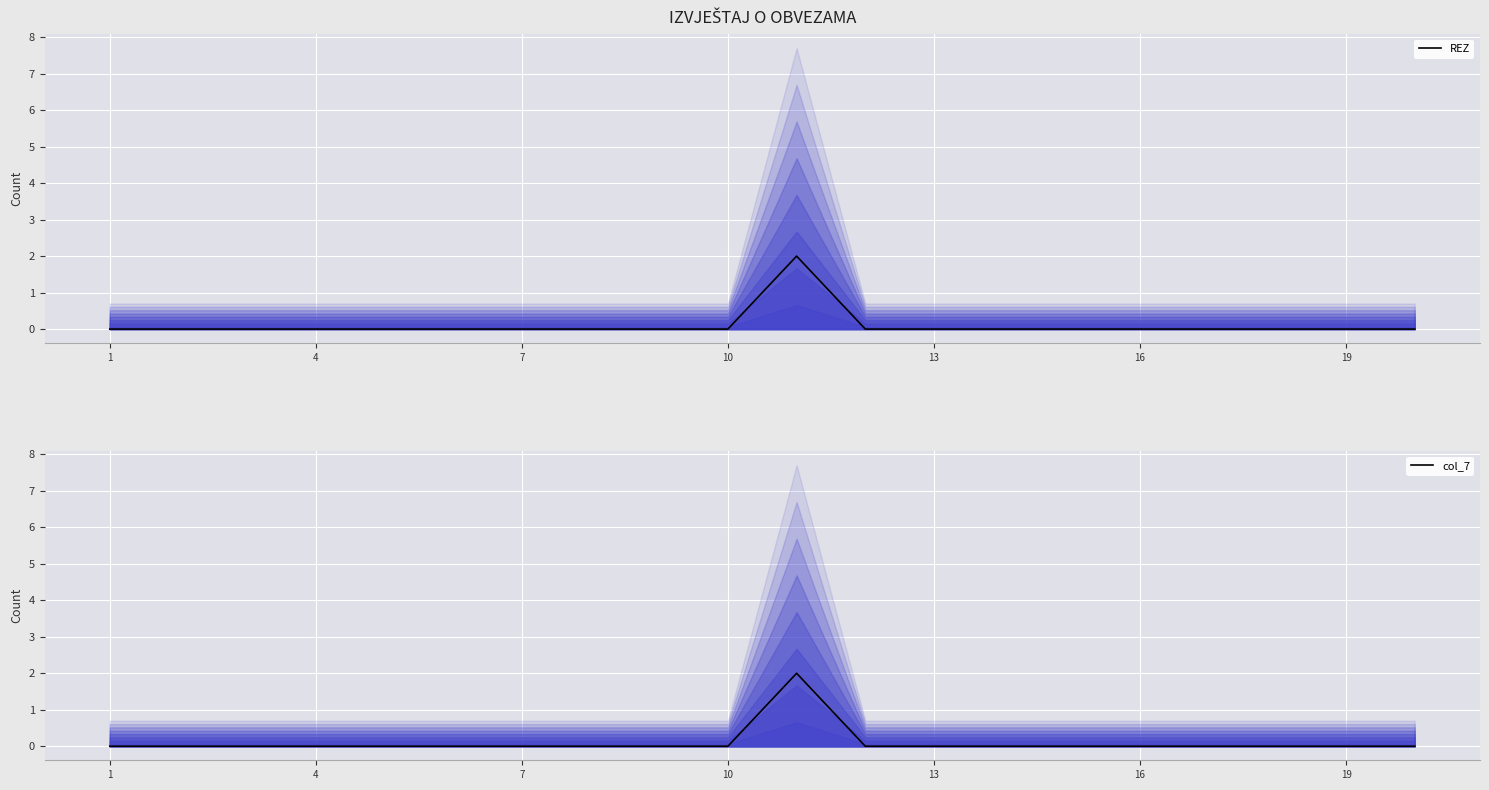

True or false: REZ has more than 0 interior local peaks.

True